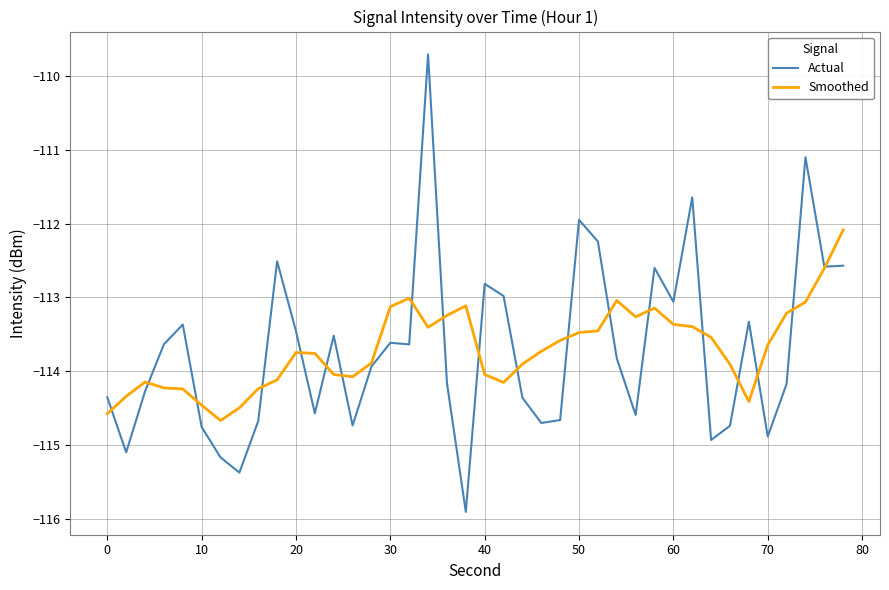

In Actual, how many points are higher than both neighbors (excluding endpoints)?

11